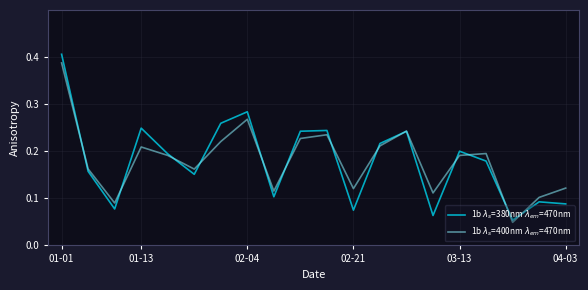

Which category has the highest value across all series?

01-01